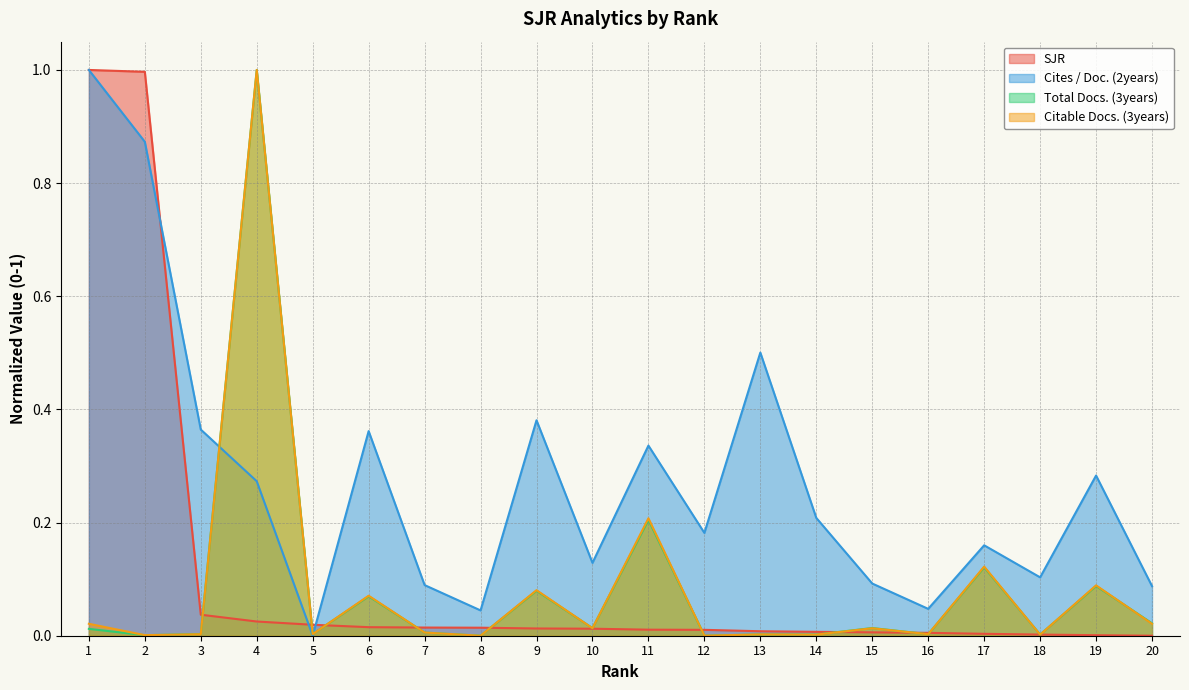

The value of Citable Docs. (3years) at 2 is 0.0. True or false?

False